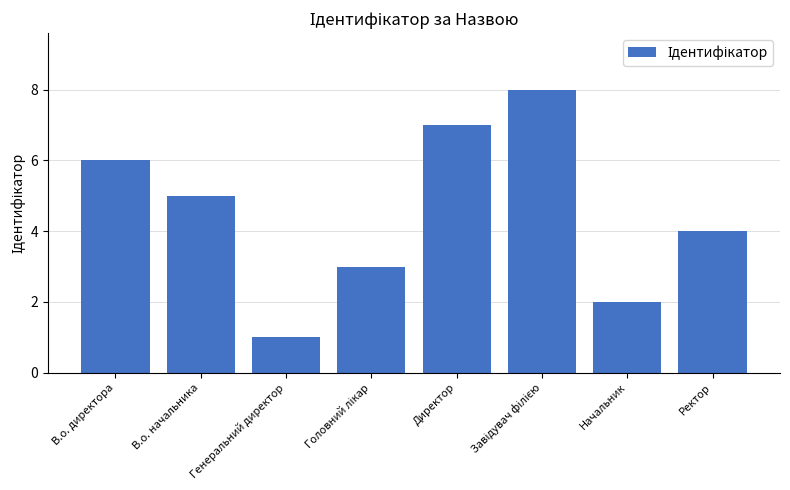

At which label is the value closest to 4?

Ректор